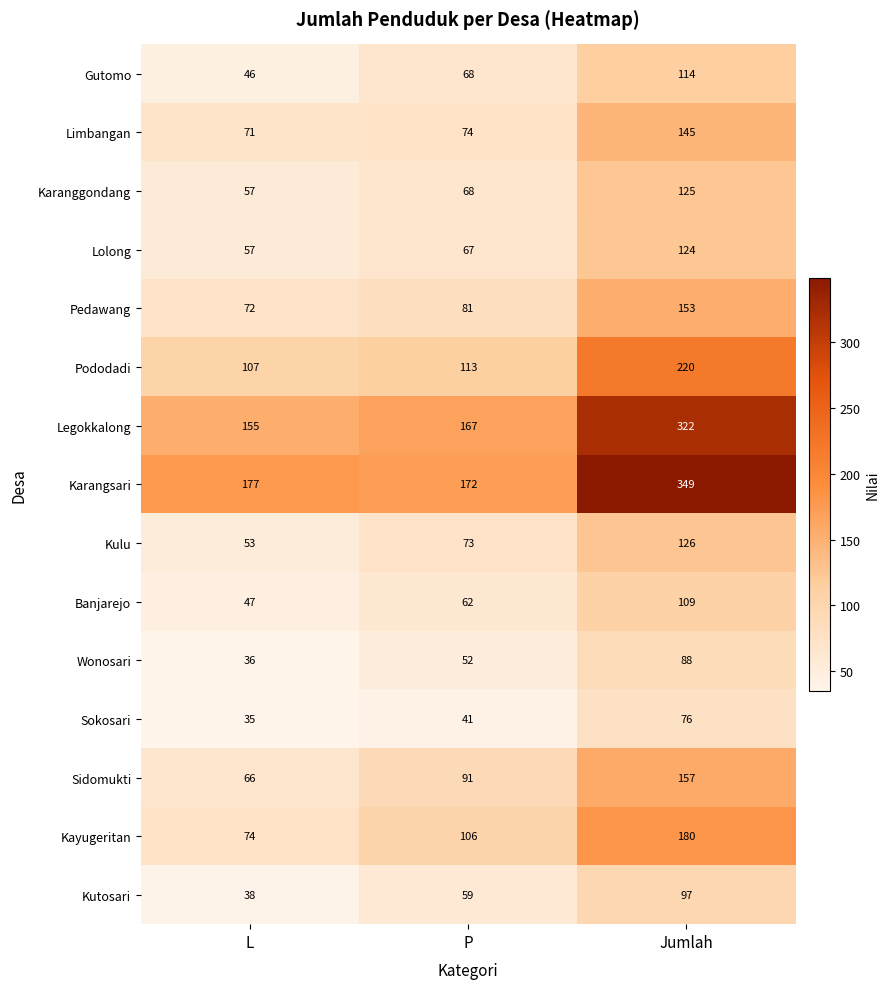

Which series has the largest total across all categories?

Karangsari